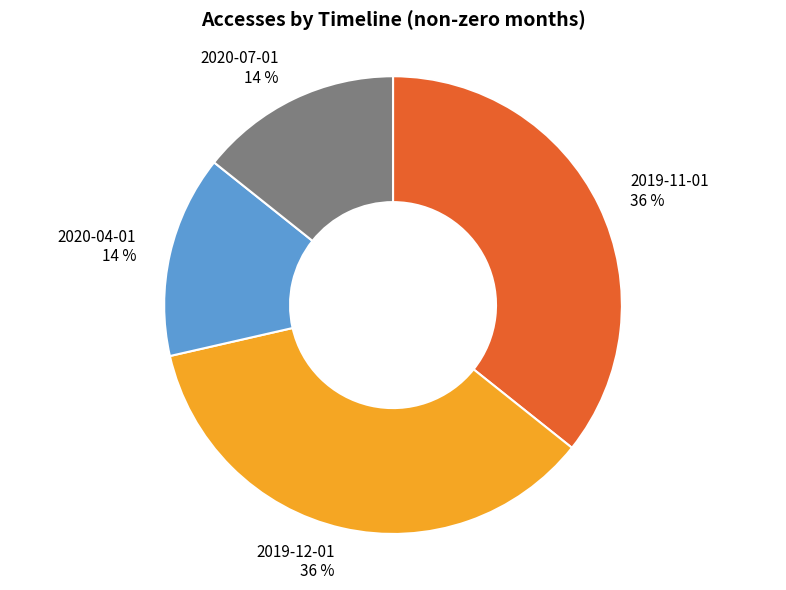

To the nearest percent, what is the average slice percentage?

25%